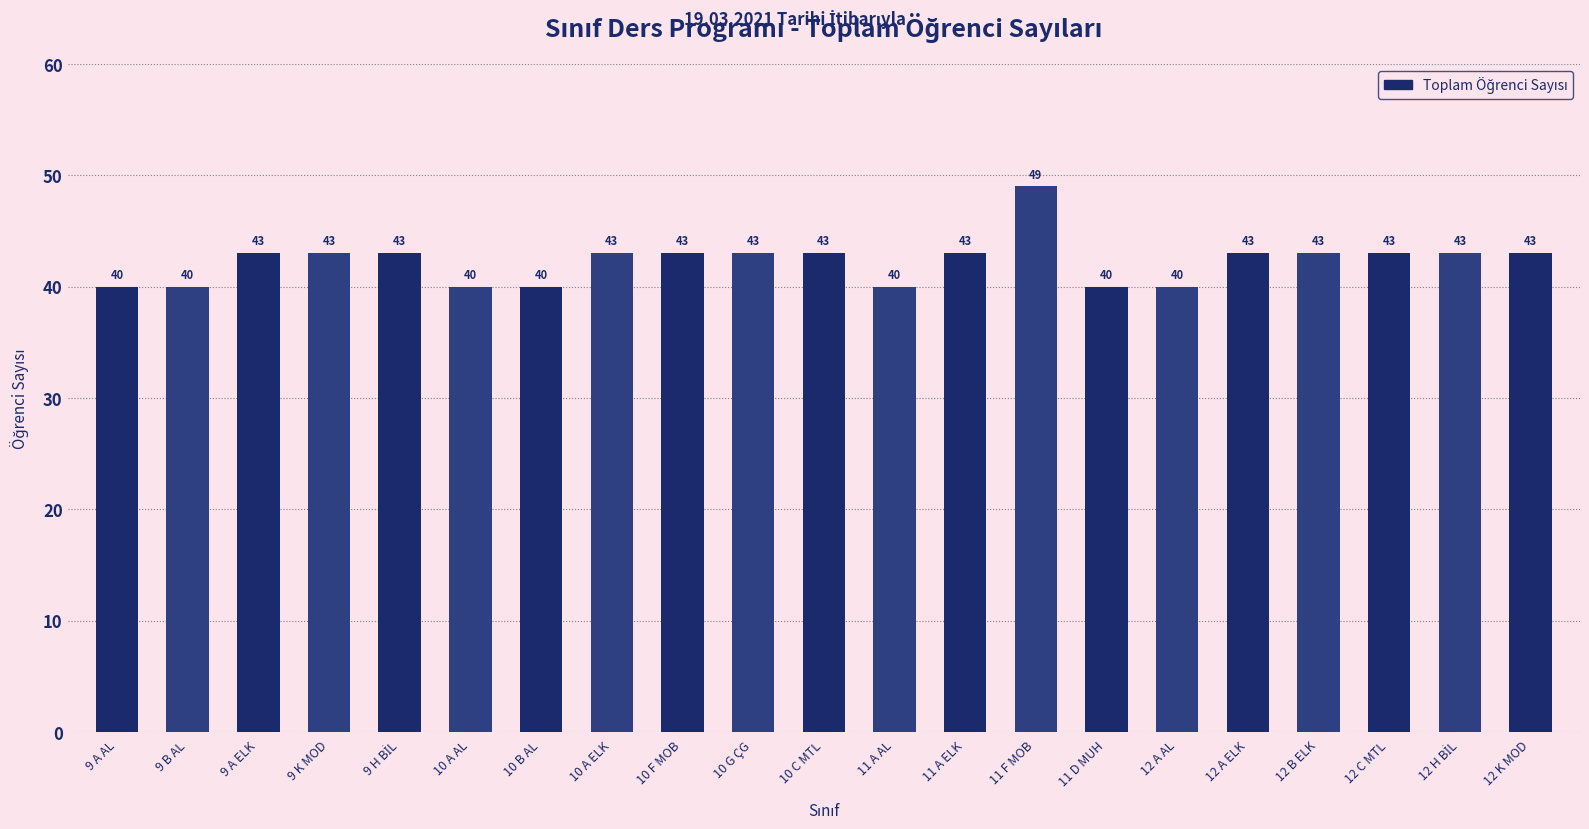

Reading right to left, extract all data points from this chart.

43	43	43	43	43	40	40	49	43	40	43	43	43	43	40	40	43	43	43	40	40